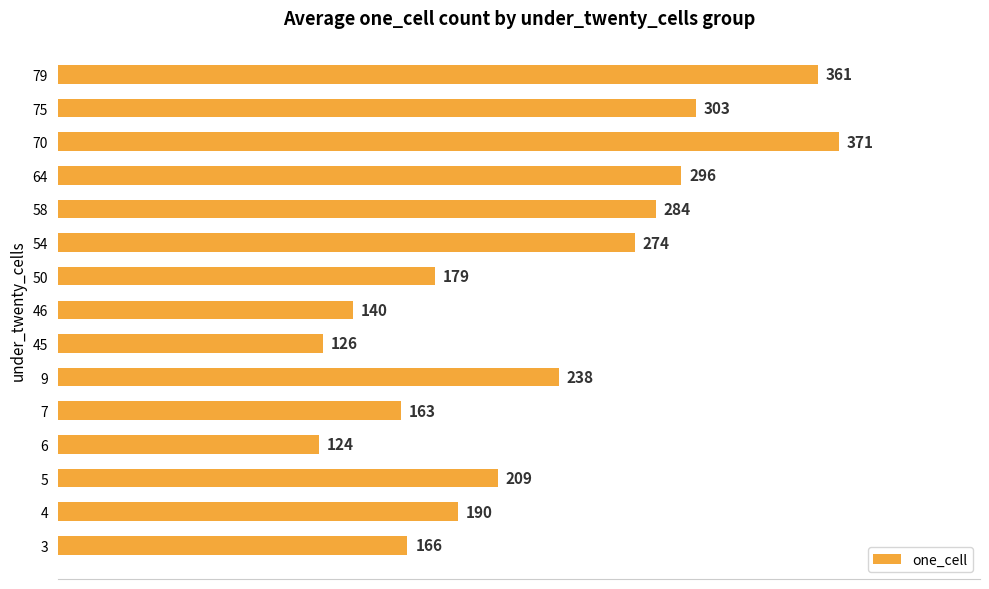

What is the difference between the maximum and second lowest values?

245